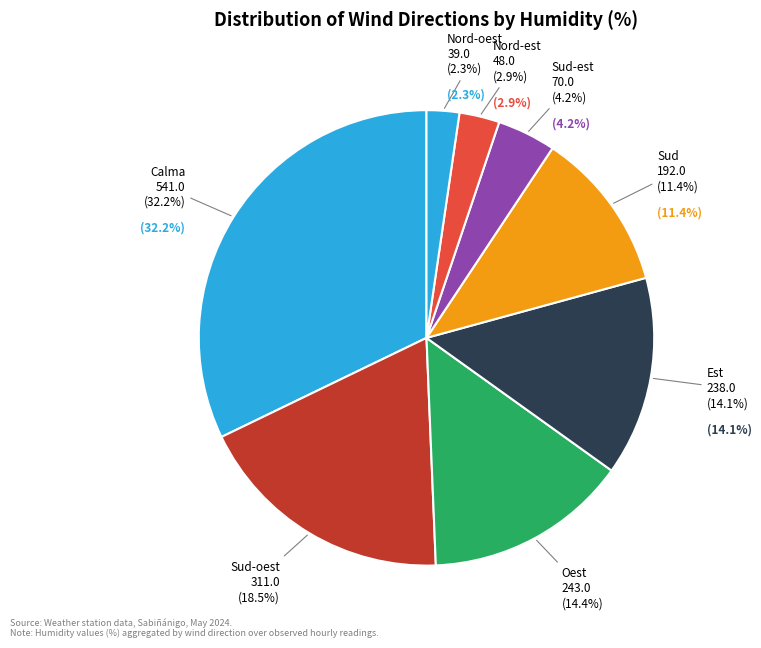

Which category has the biggest portion of the pie?

Calma